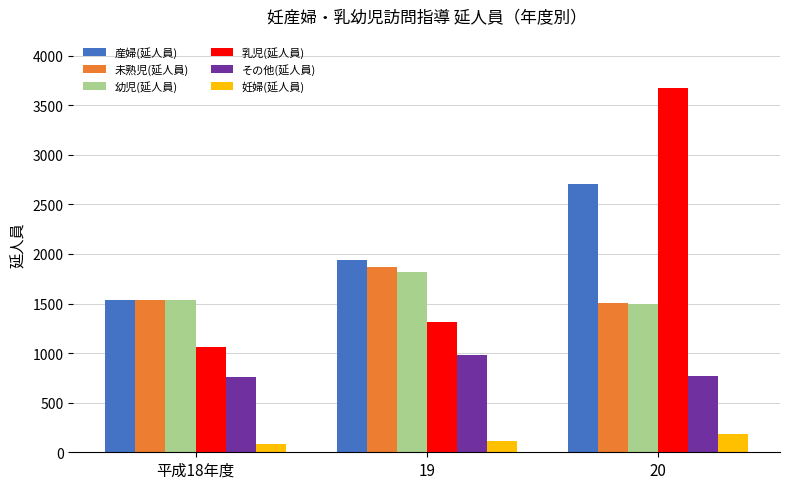

What is the maximum value shown in the chart?

3677